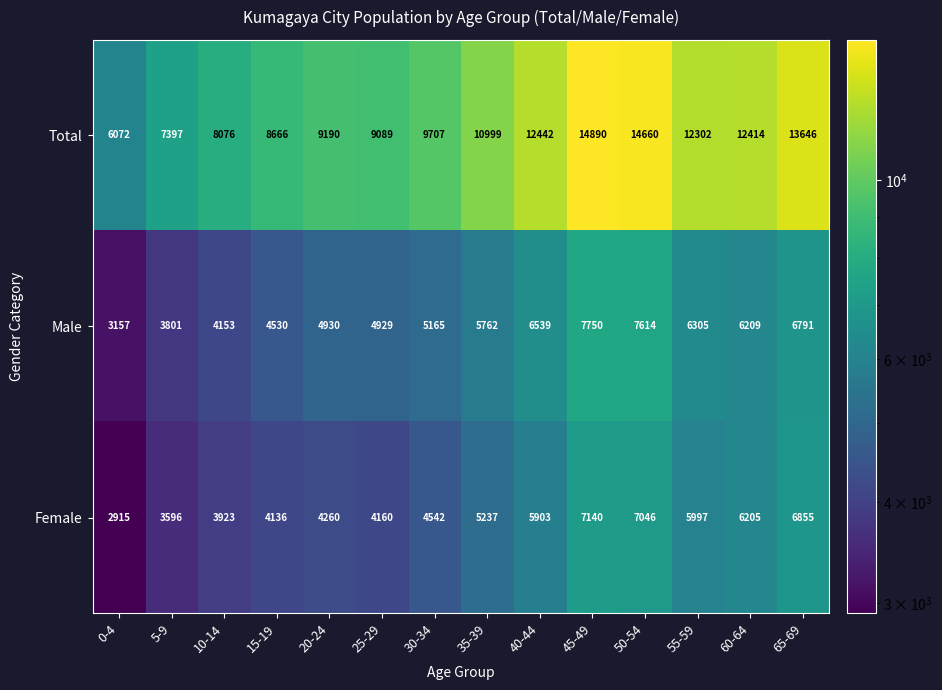

Rank the series by their maximum value, from highest to lowest.

Total, Male, Female